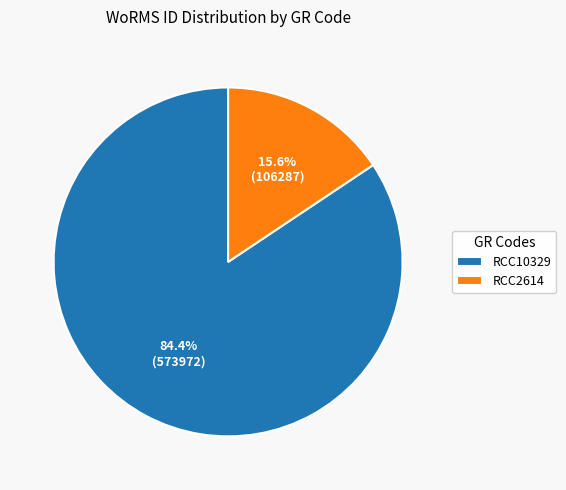

What is the ratio of the value at RCC2614 to the value at RCC10329?

0.2